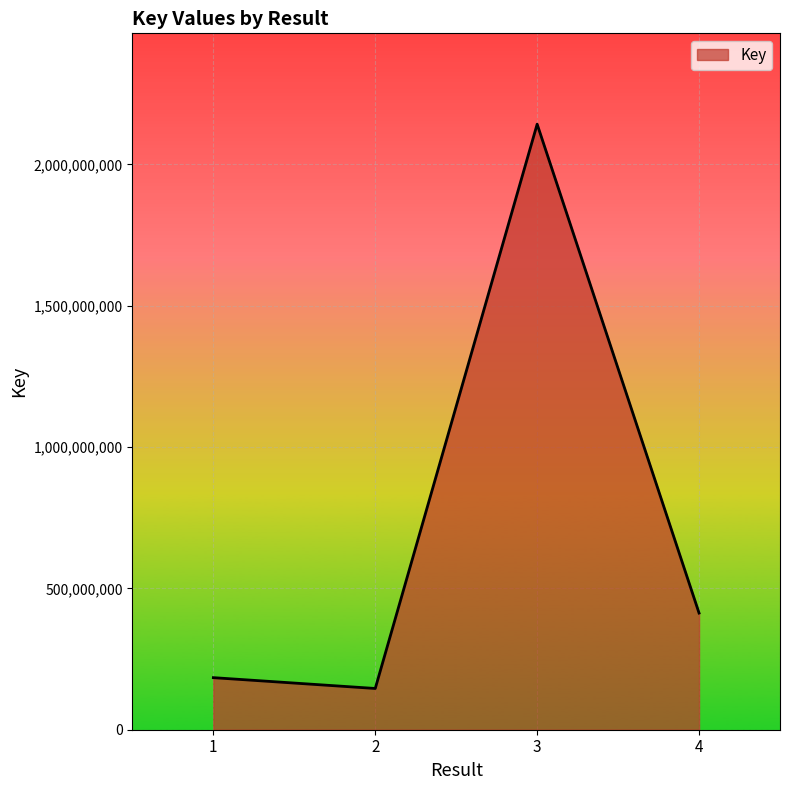

Does the chart have visible grid lines?

Yes